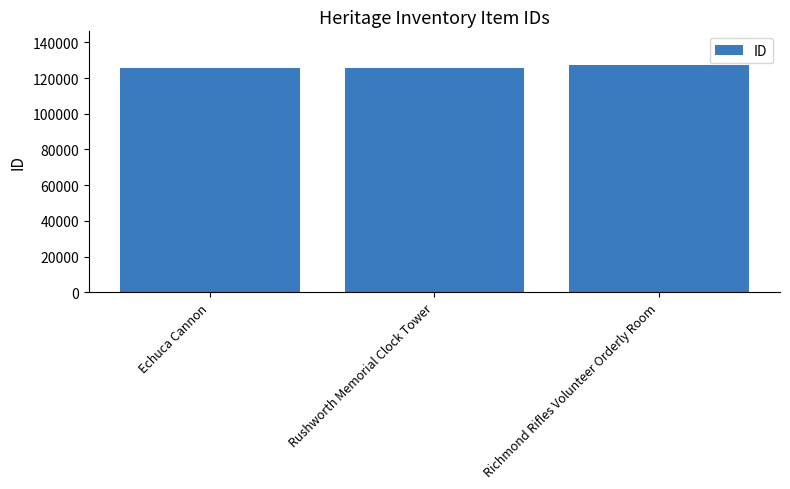

What is the sum of the values at Rushworth Memorial Clock Tower and Echuca Cannon?

251516